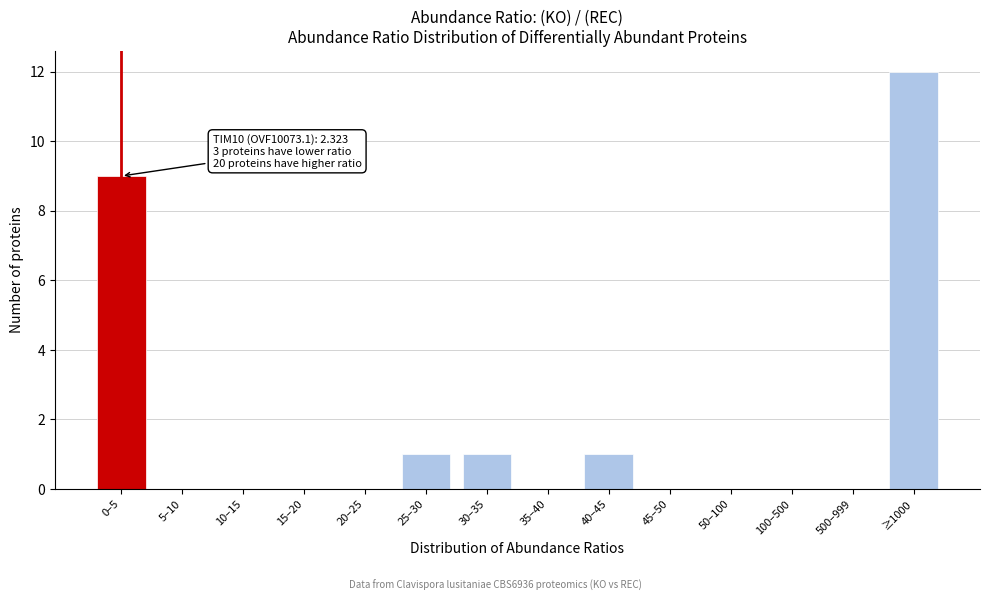

Reading right to left, list all the values displayed in this chart.

≥1000=12	500–999=0	100–500=0	50–100=0	45–50=0	40–45=1	35–40=0	30–35=1	25–30=1	20–25=0	15–20=0	10–15=0	5–10=0	0–5=9